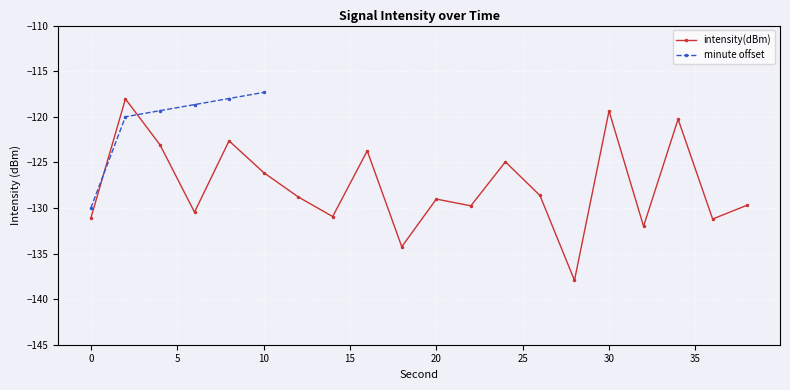

How many data points in intensity(dBm) are less than -128?

12